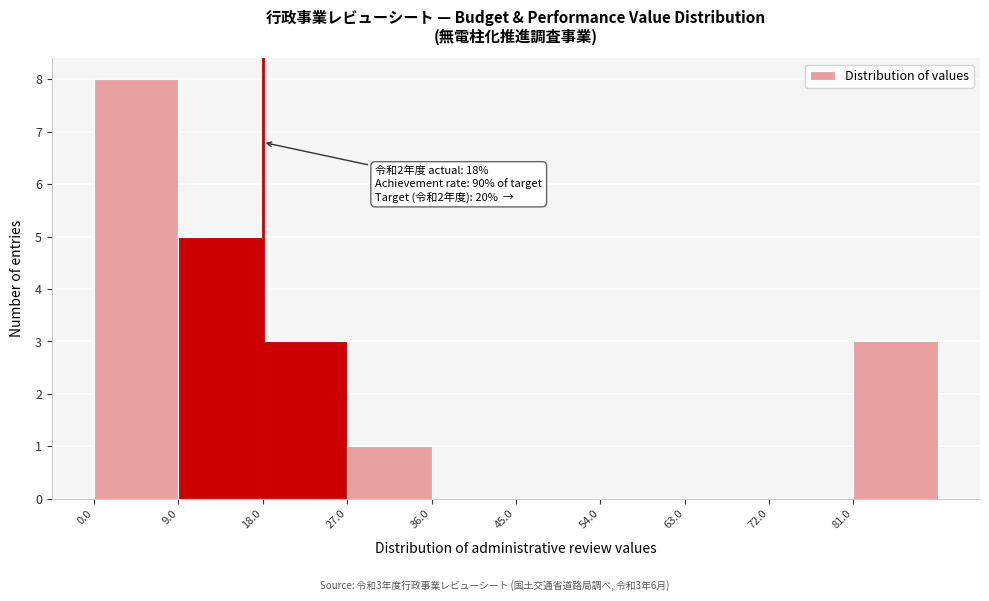

Over which range of the x-axis is the bar tallest?

0 to 9